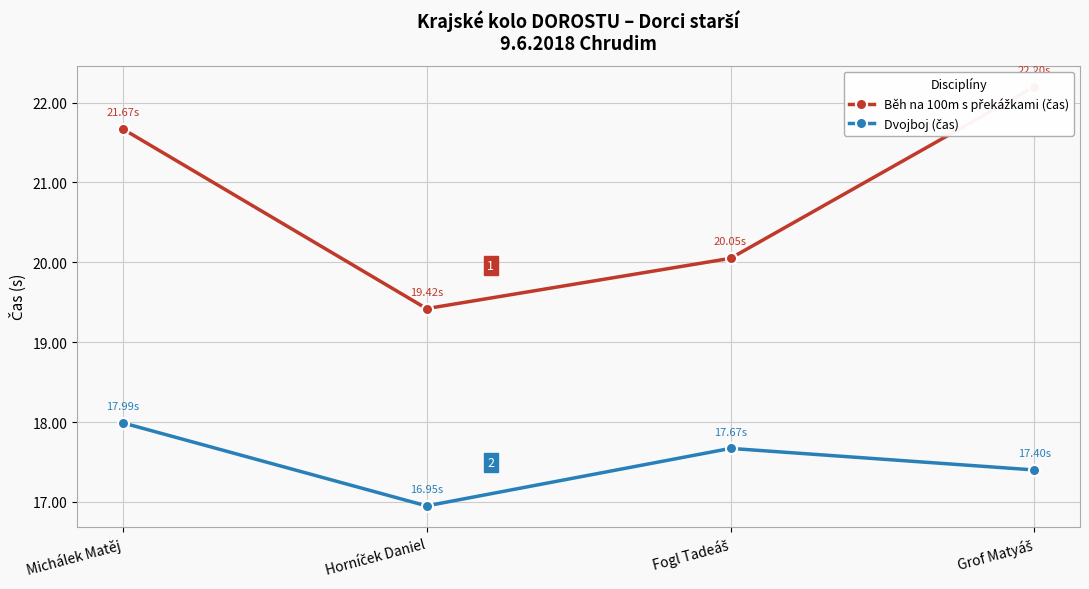

What is the sum of the Dvojboj (čas) values at Grof Matyáš and Michálek Matěj?

35.4